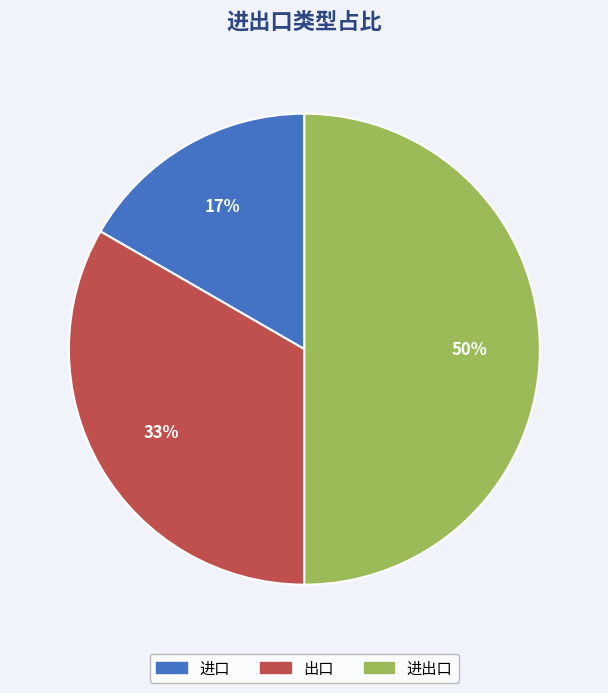

Is the sum of 进出口 and 出口 greater than half?

Yes